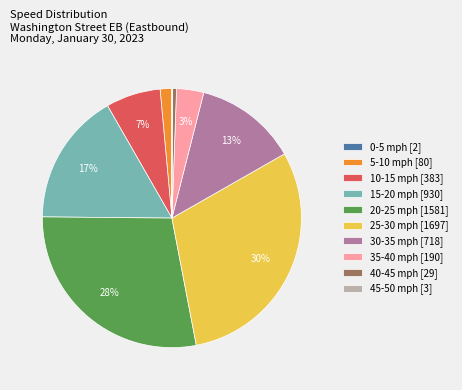

The 30-35 mph slice represents 8% of the pie. True or false?

False